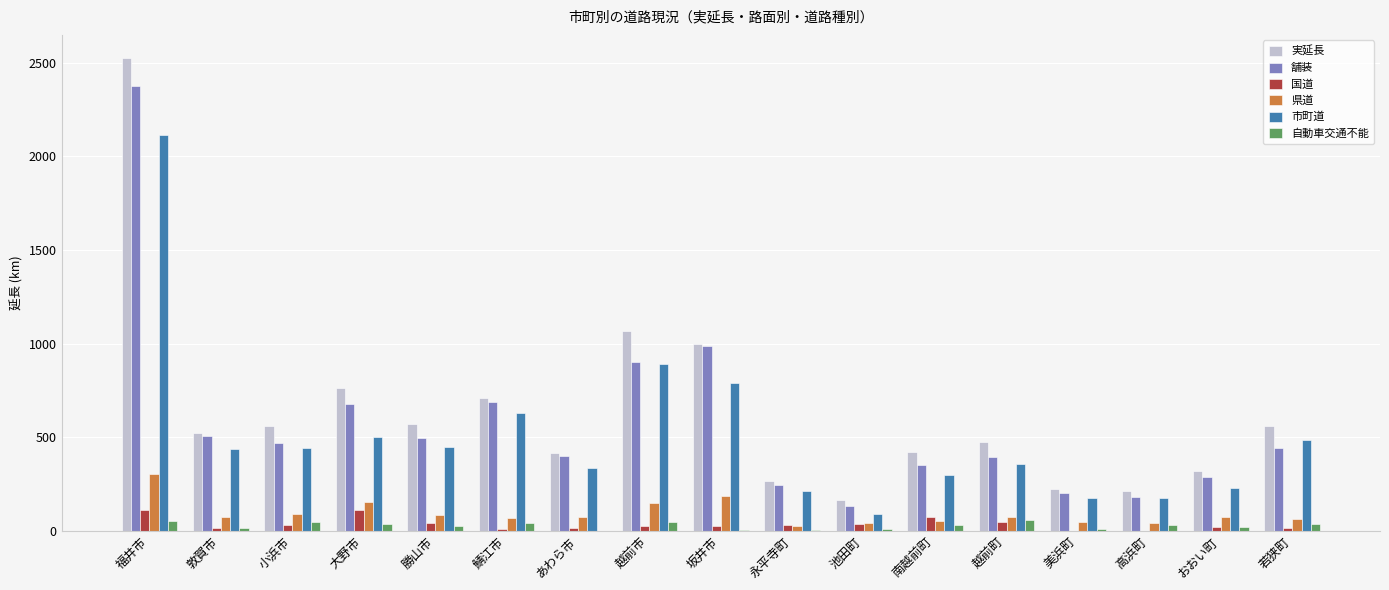

Between 敦賀市 and 池田町, which series saw the biggest shift?

舗装